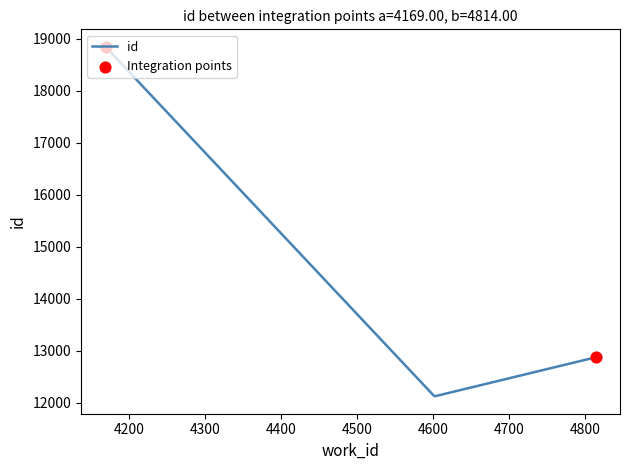

What is the maximum value shown in the chart?

18841.0